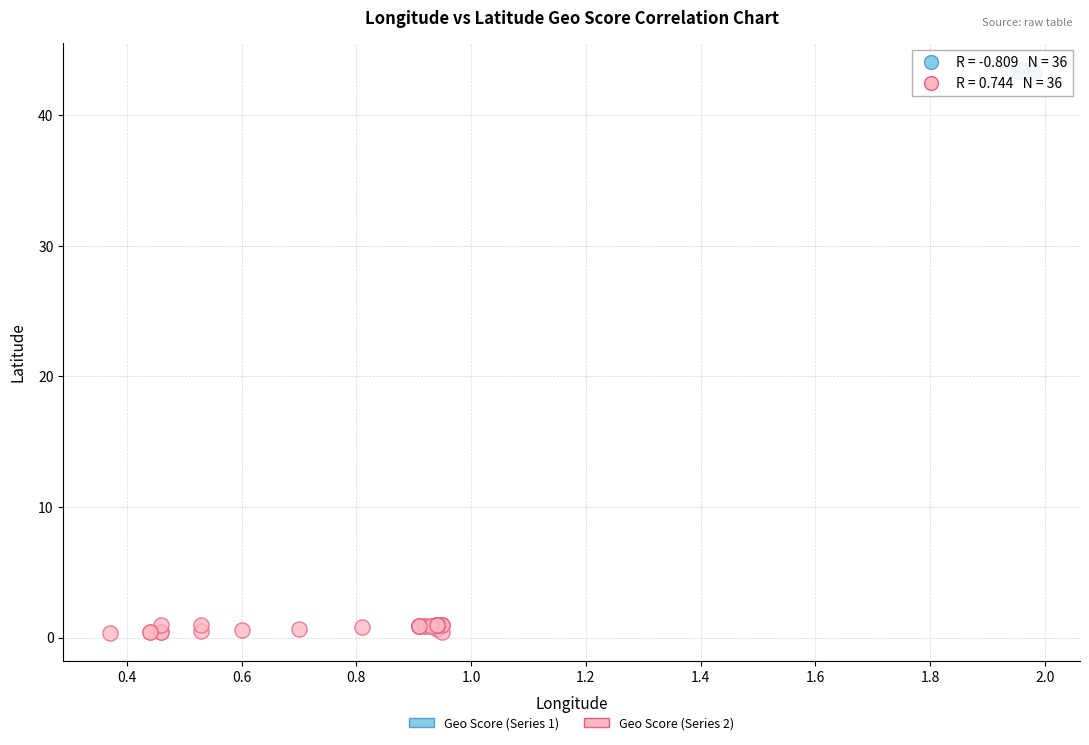

Which series reaches the maximum Y coordinate?

Geo Score (Series 1)